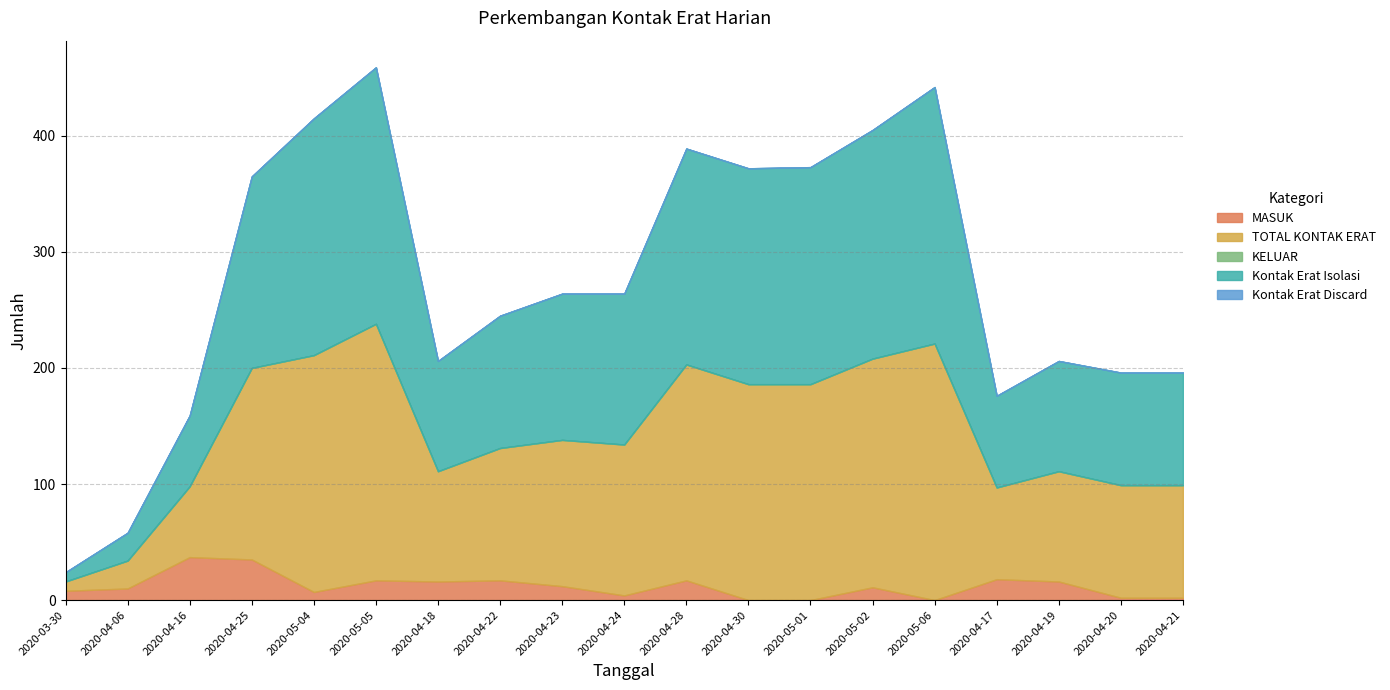

True or false: Kontak Erat Isolasi and MASUK cross at least once.

False